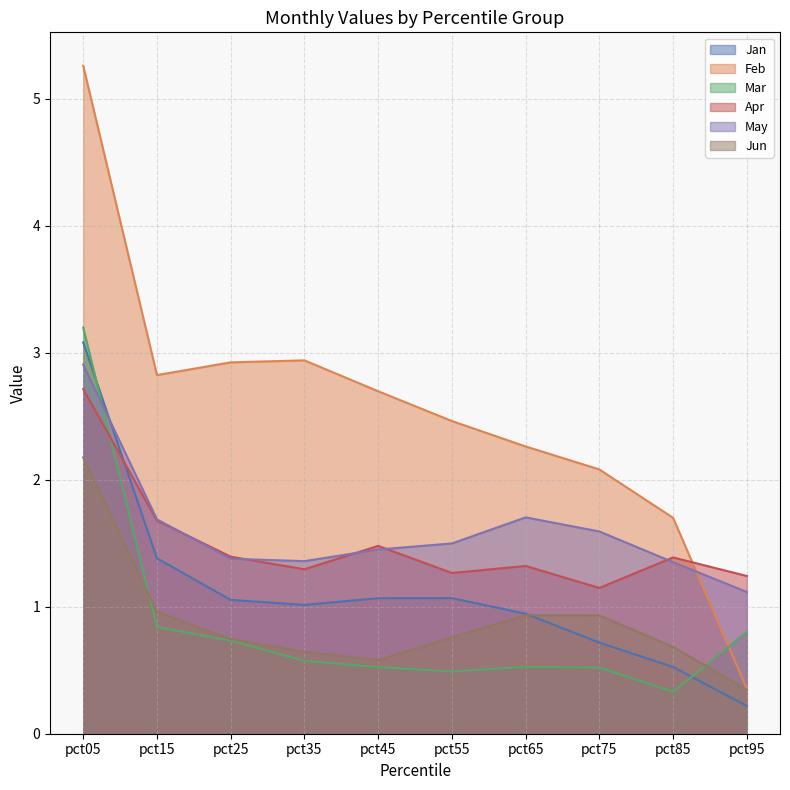

What is the sum of the Feb (line) values at pct25 and pct35?

5.9